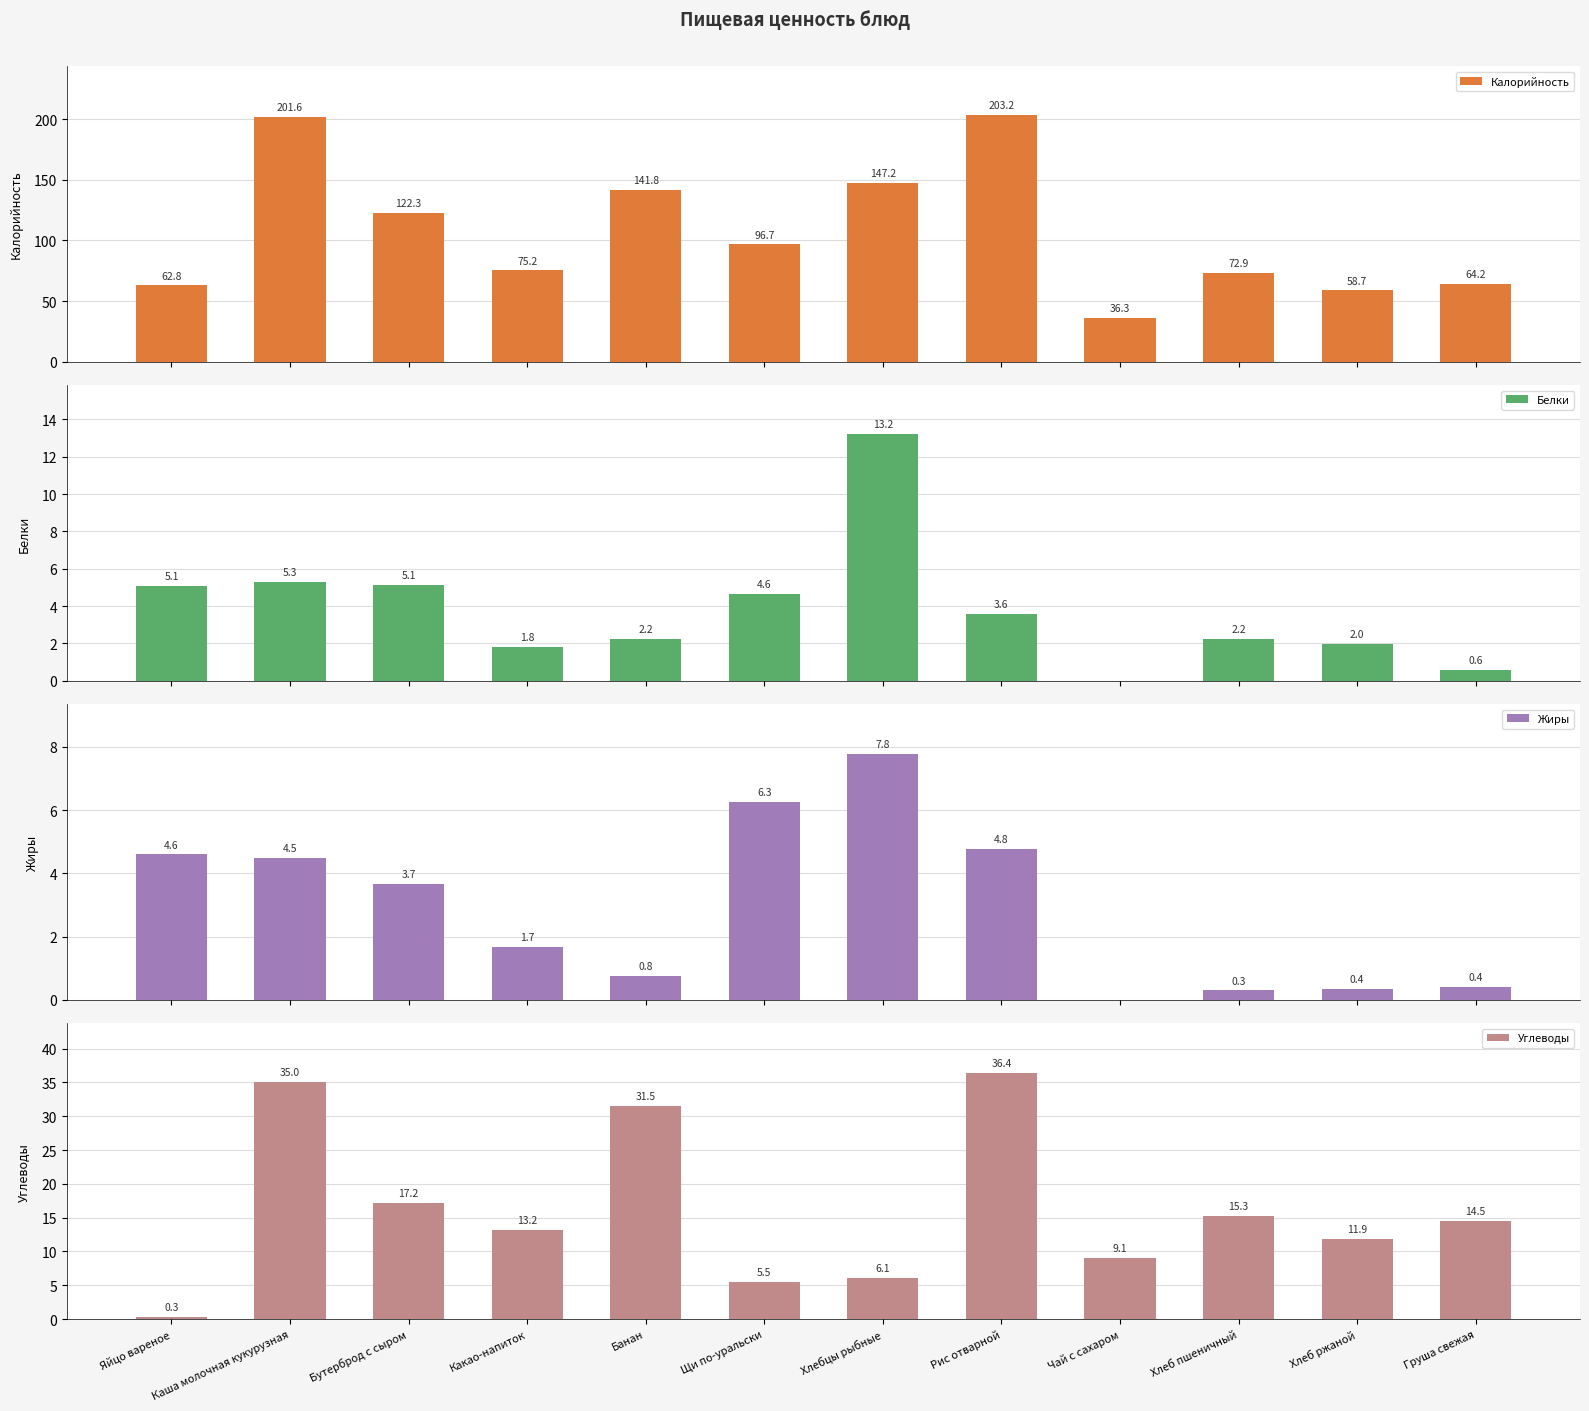

The value of Жиры at Хлеб пшеничный is 0.1. True or false?

False